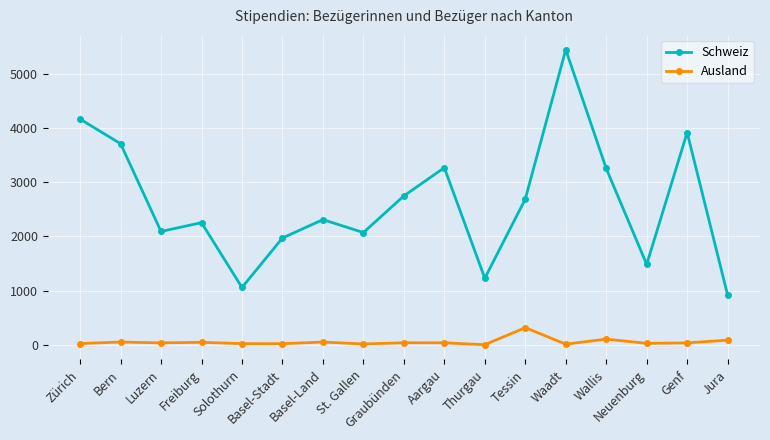

The value of Ausland at Tessin is 135. True or false?

False